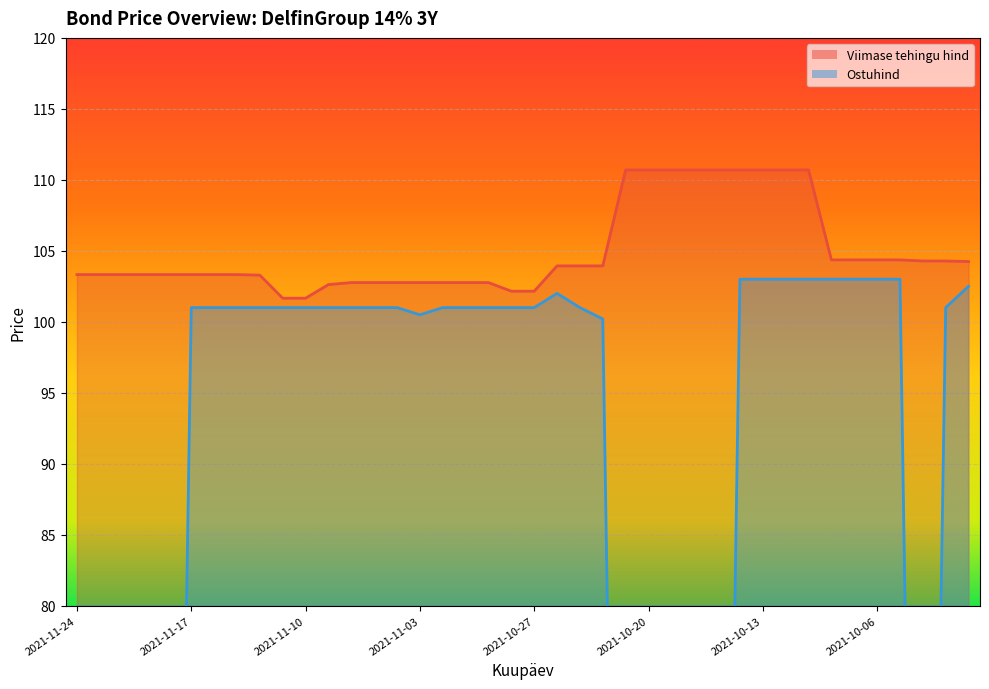

What position from the right is 2021-10-08?

7